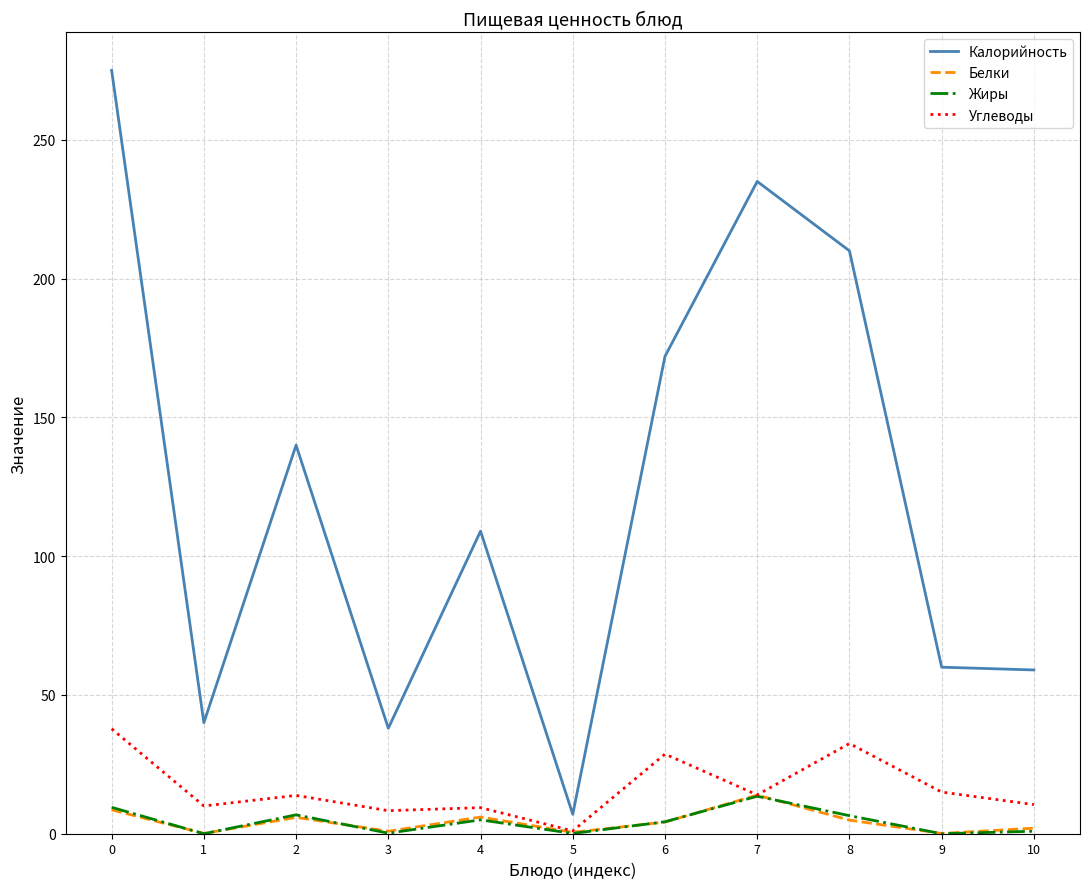

What value does the Жиры series have at 2?

6.8